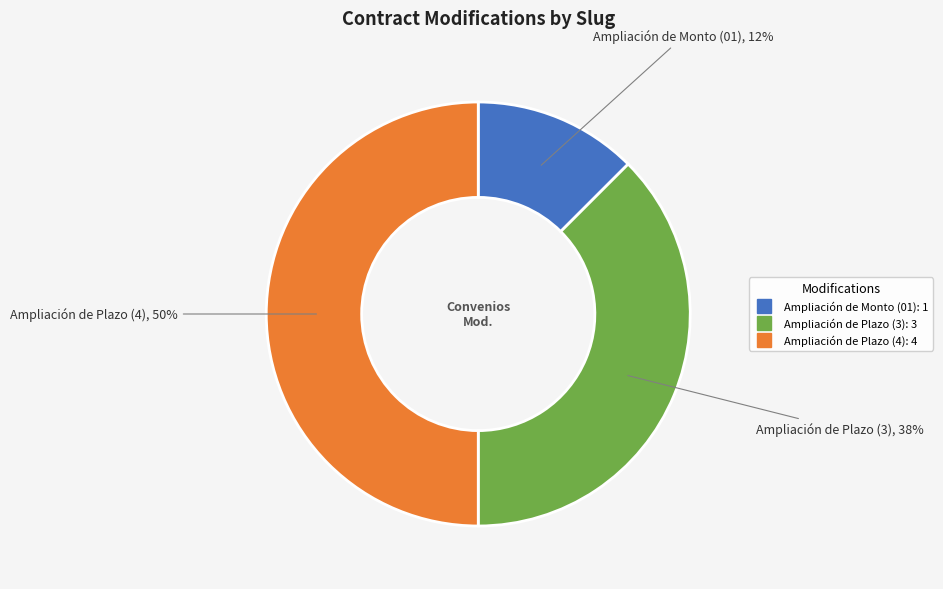

To the nearest percent, what is the average slice percentage?

33%